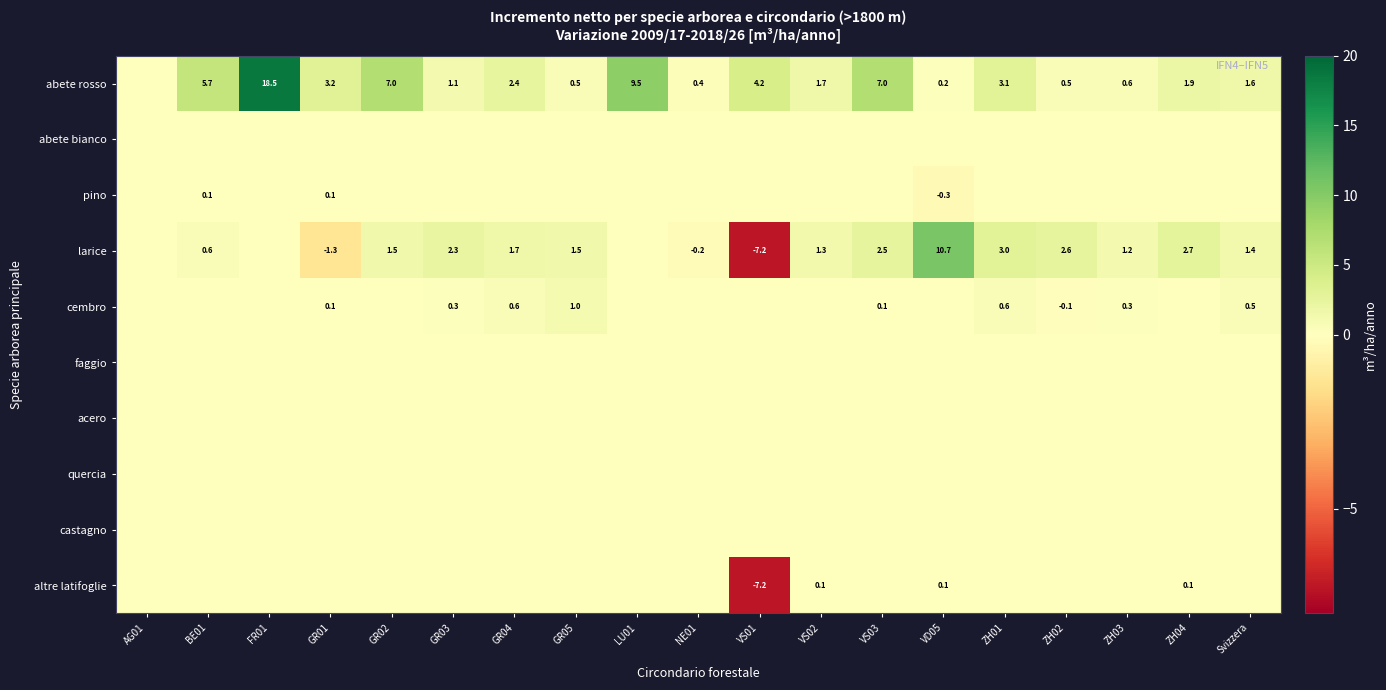

Rank the categories by abete rosso value from highest to lowest.

FR01, LU01, GR02, VS03, BE01, VS01, GR01, ZH01, GR04, ZH04, VS02, Svizzera, GR03, ZH03, GR05, ZH02, NE01, VD05, AG01